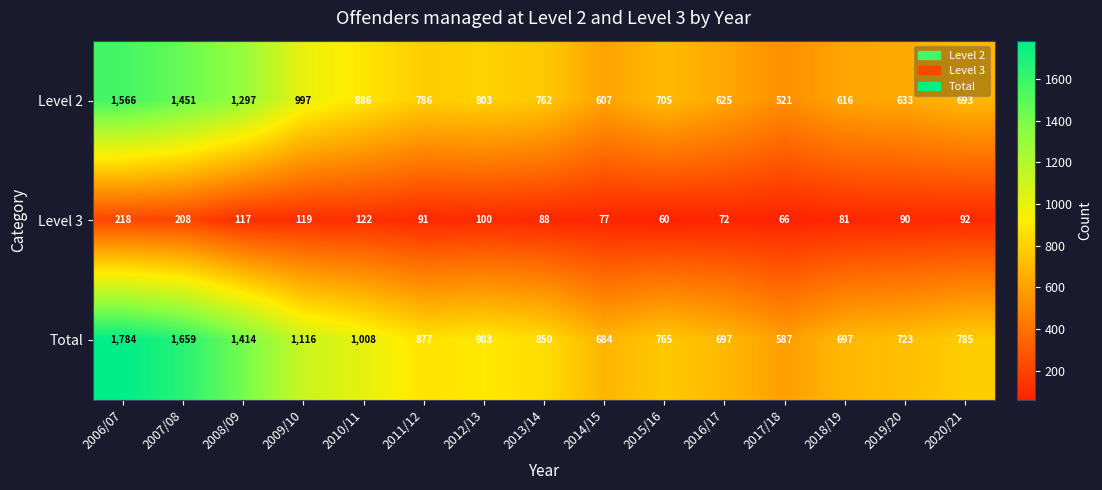

At which category is the sum across all series the highest?

2006/07